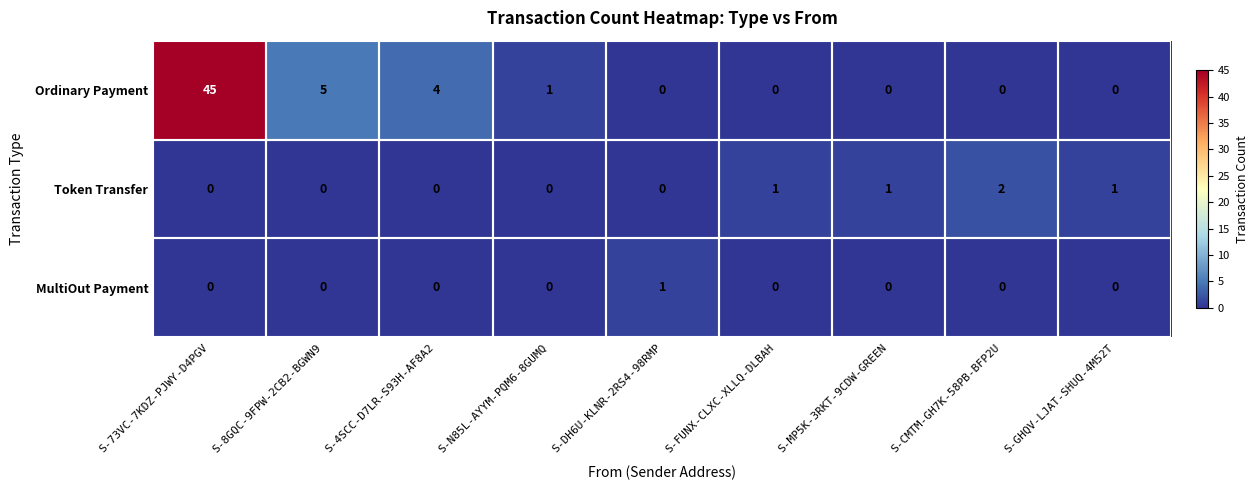

Which series has the widest spread of values?

Ordinary Payment